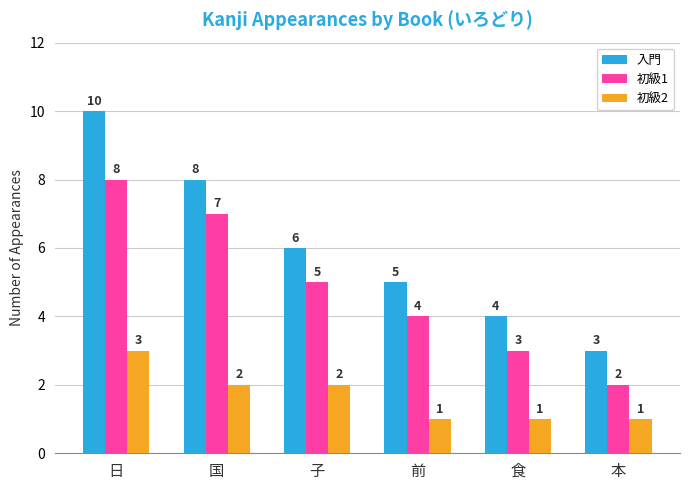

What is the value of the 初級2 bar at the 3rd from the left?

2